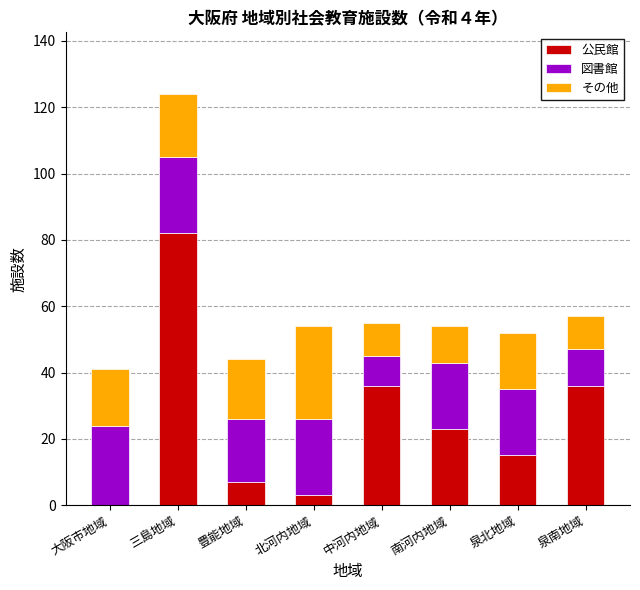

At which category is the sum across all series the highest?

三島地域